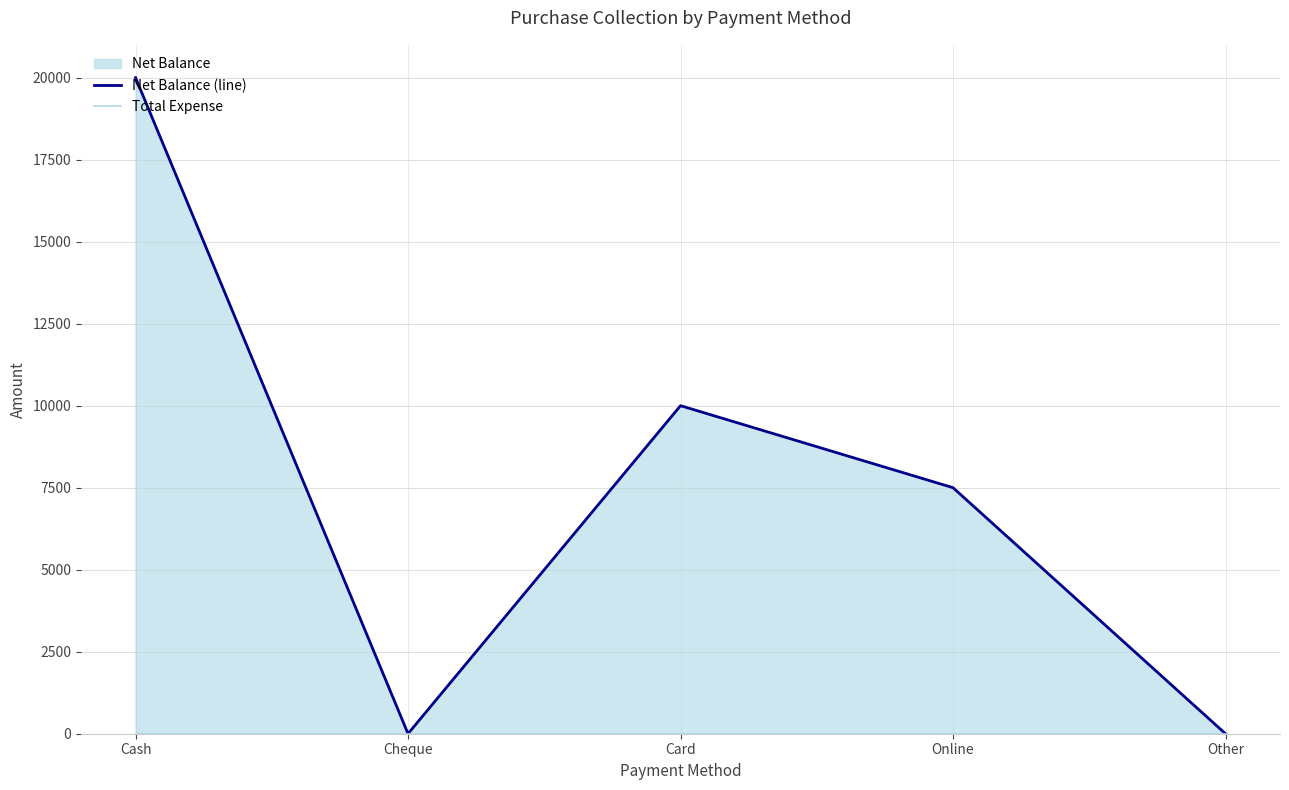

How many values in Net Balance (line) are above zero?

3